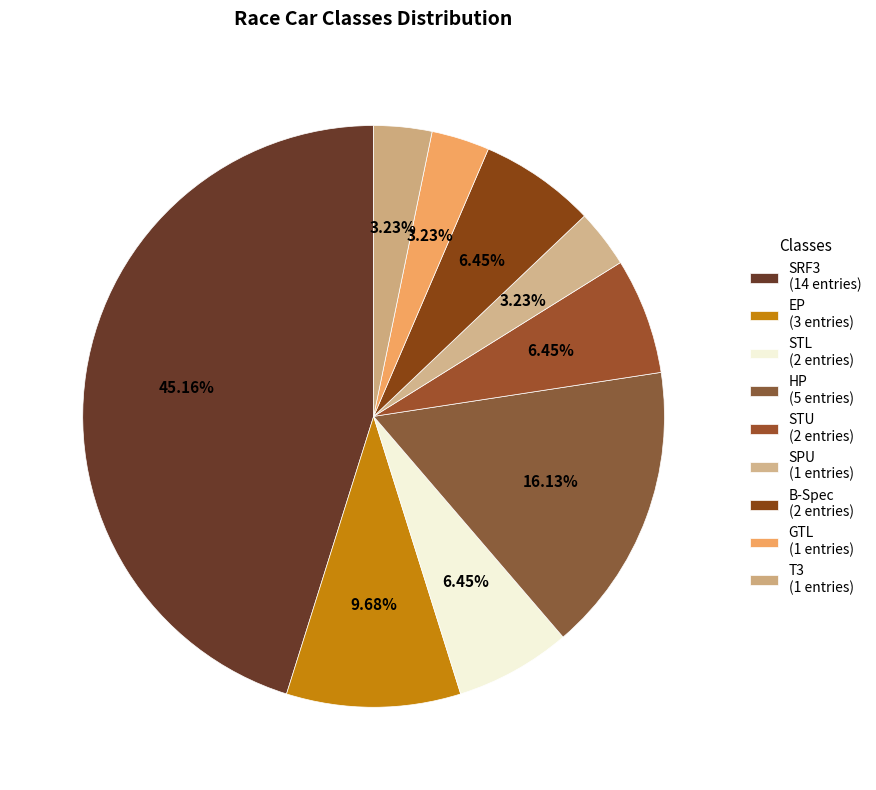

How many slices are in this pie chart?

9